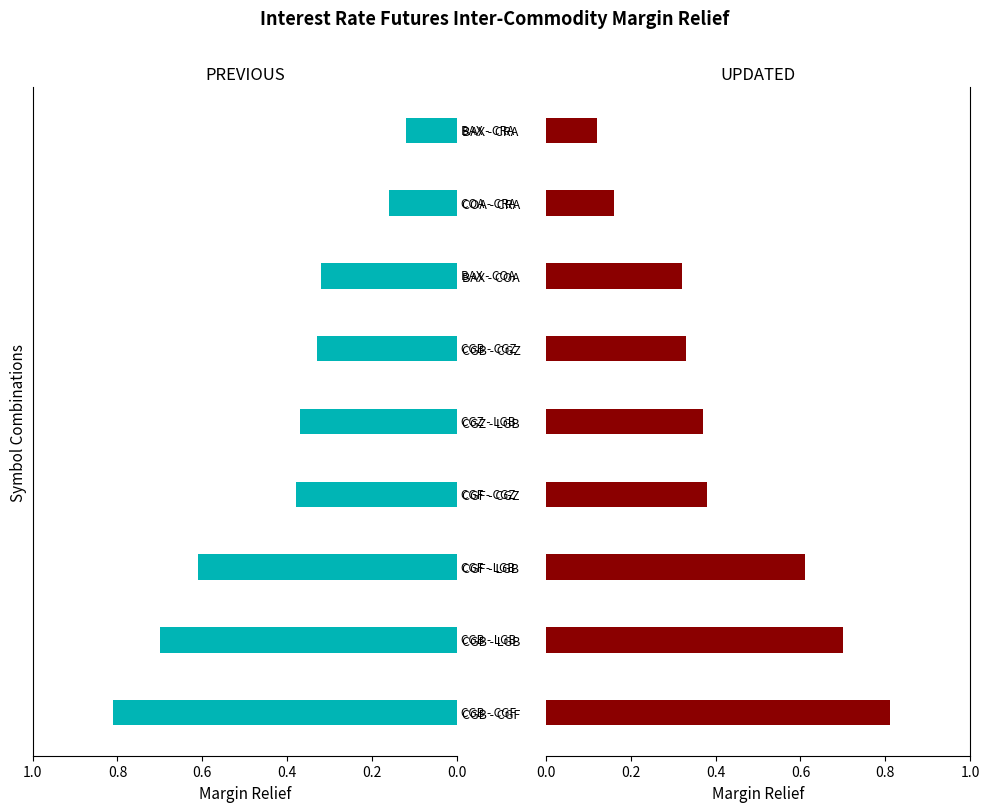

Count the PREVIOUS Margin Relief values in the range 0 to 1.

9